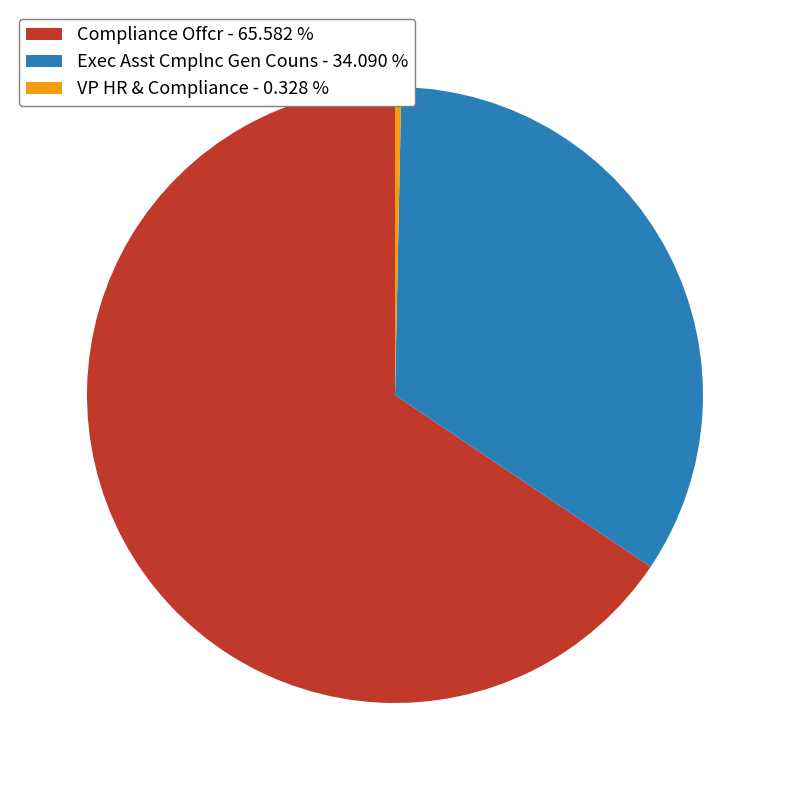

Rank the categories by value from highest to lowest.

Compliance Offcr, Exec Asst Cmplnc Gen Couns, VP HR & Compliance